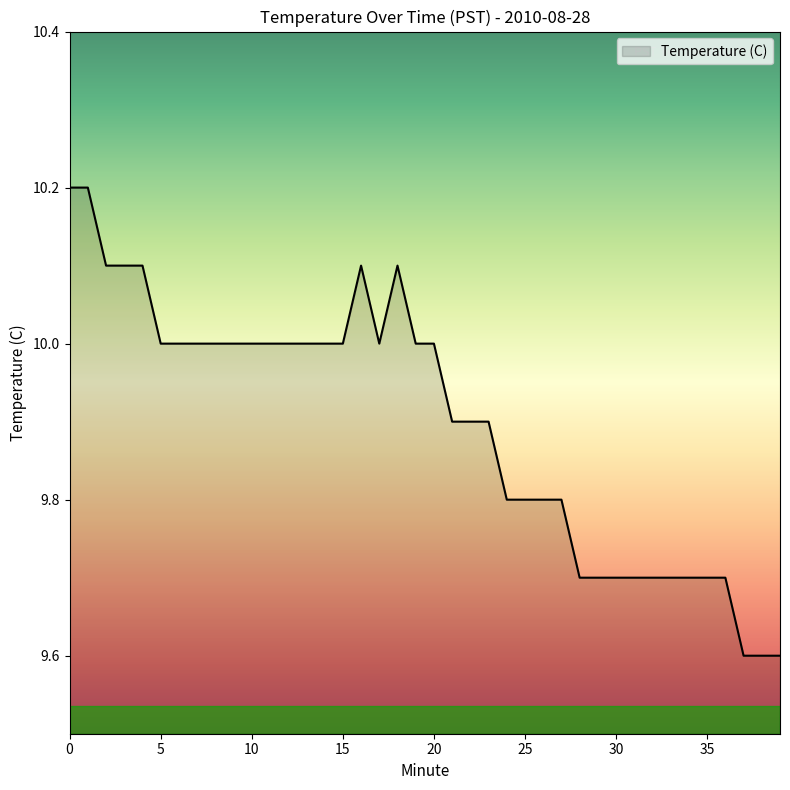

What is the minimum value shown in the chart?

9.6